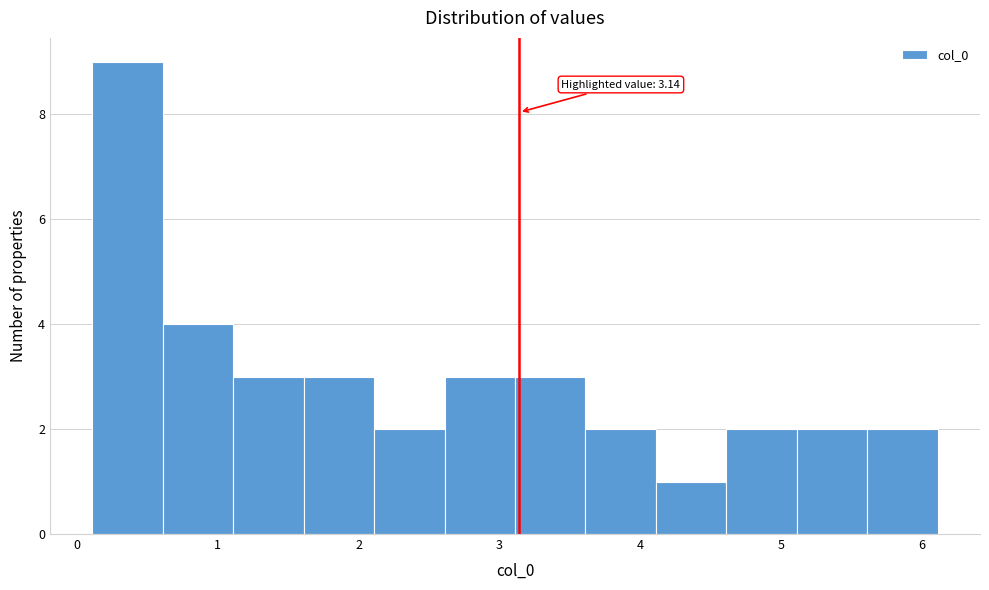

Which range on the x-axis has the tallest bar?

0.11 to 0.61